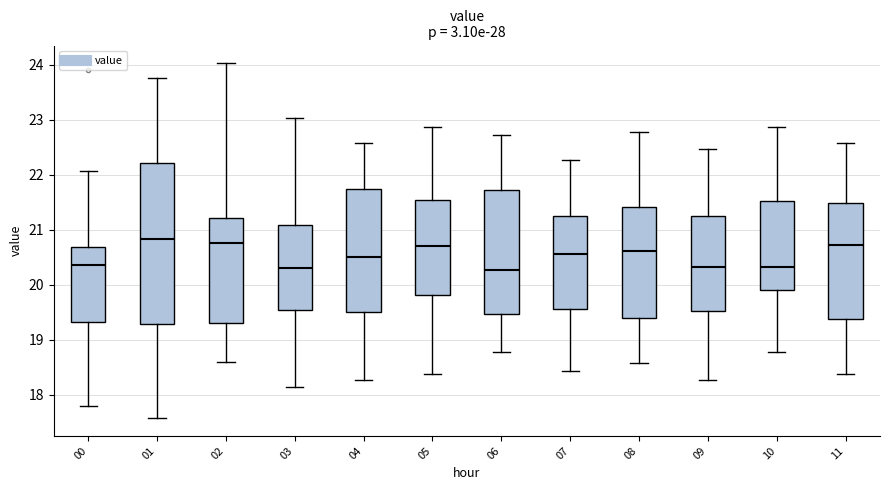

Reading left to right, read every box against the y-axis: the position of its median line, the range the box covers, and the ends of its whiskers. The values are not printed on the chart, so give them approximately, as read against the axis.

00: median 20.4, box 19.3 to 20.7, whiskers 17.8 to 22.1
01: median 20.8, box 19.3 to 22.2, whiskers 17.6 to 23.8
02: median 20.8, box 19.3 to 21.2, whiskers 18.6 to 24.0
03: median 20.3, box 19.5 to 21.1, whiskers 18.1 to 23.0
04: median 20.5, box 19.5 to 21.7, whiskers 18.3 to 22.6
05: median 20.7, box 19.8 to 21.5, whiskers 18.4 to 22.9
06: median 20.3, box 19.5 to 21.7, whiskers 18.8 to 22.7
07: median 20.6, box 19.6 to 21.3, whiskers 18.4 to 22.3
08: median 20.6, box 19.4 to 21.4, whiskers 18.6 to 22.8
09: median 20.3, box 19.5 to 21.2, whiskers 18.3 to 22.5
10: median 20.3, box 19.9 to 21.5, whiskers 18.8 to 22.9
11: median 20.7, box 19.4 to 21.5, whiskers 18.4 to 22.6